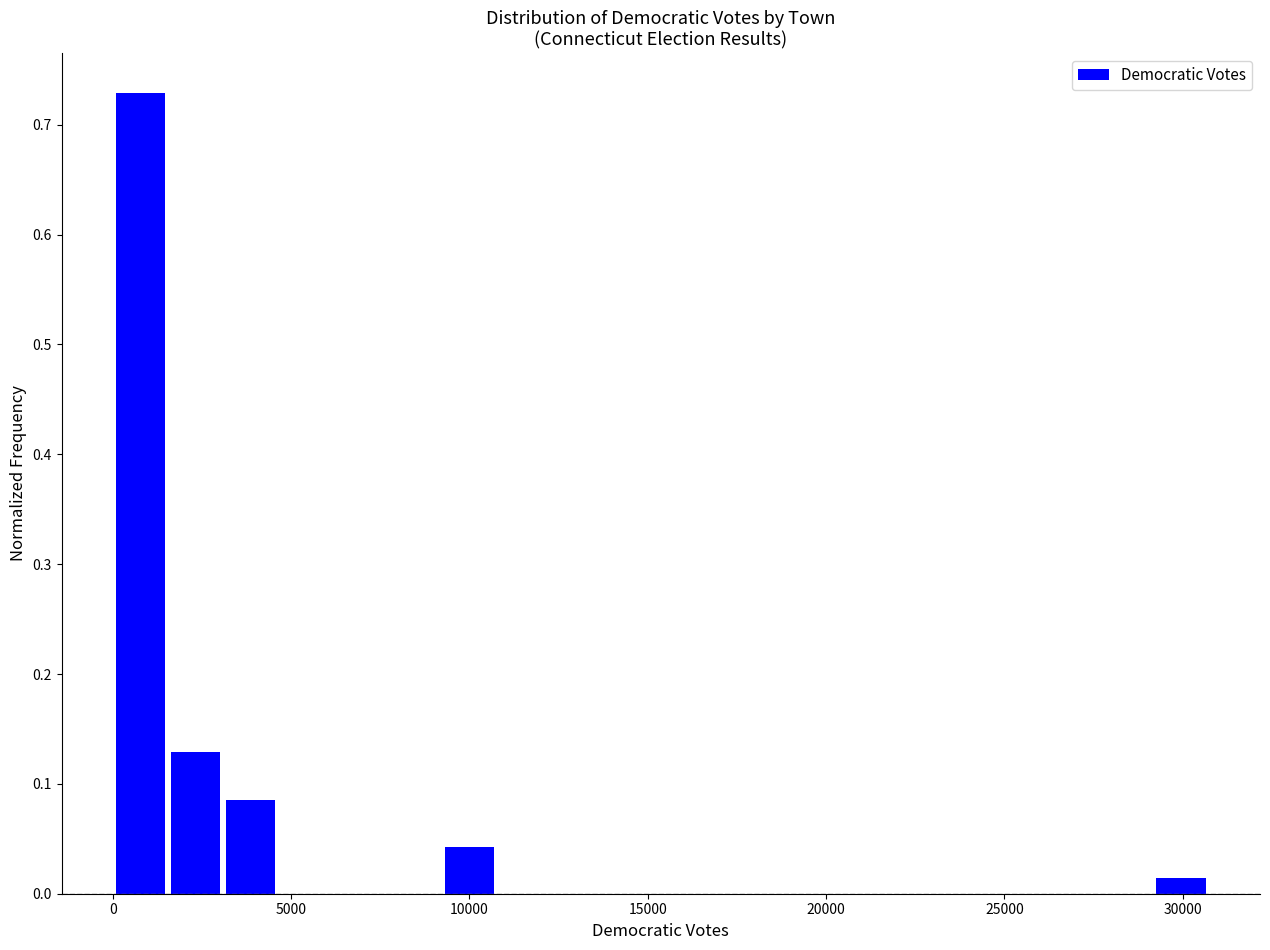

Around what value on the x-axis is the tallest bar? Give the approximate position of its centre, as read against the axis.

1000